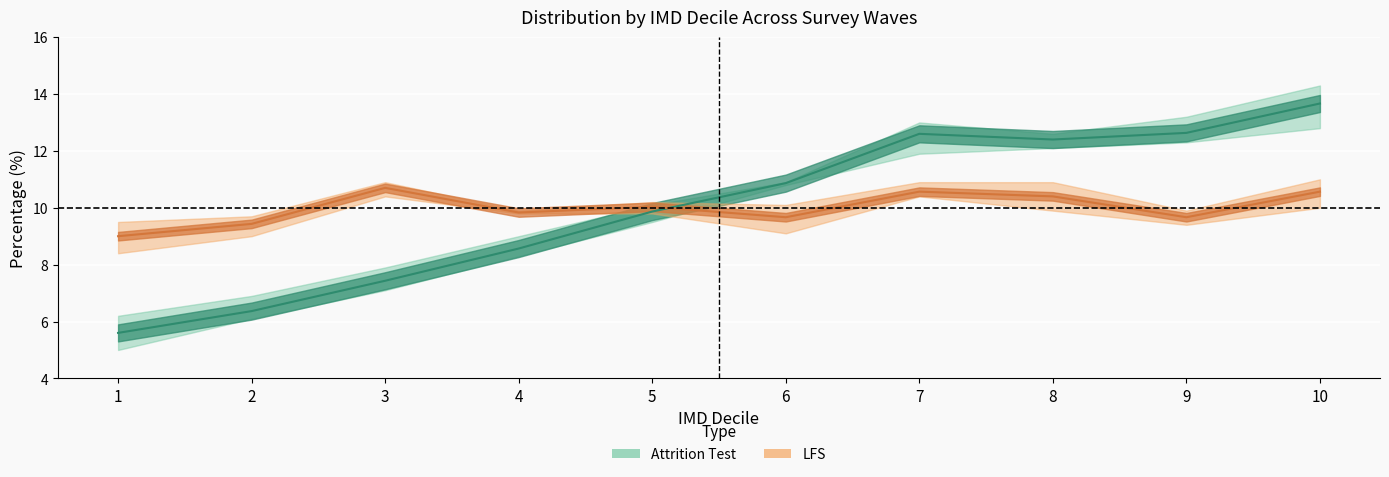

The value of LFS W1 (%) at 5 is 10.0. True or false?

True